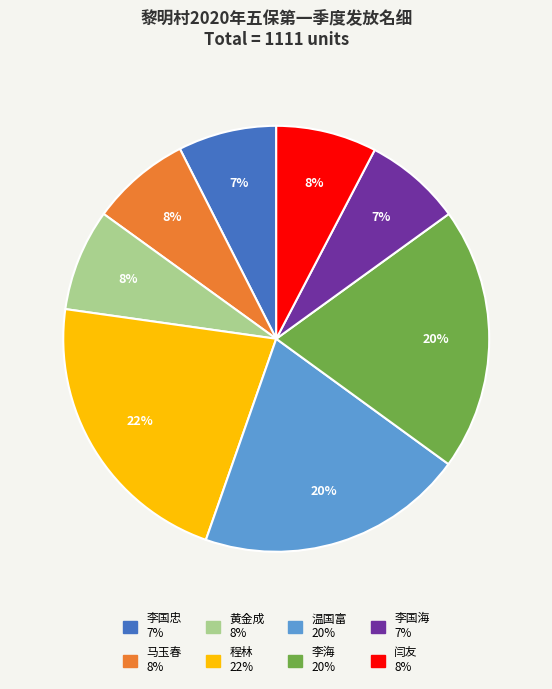

How many segments does this pie chart have?

8